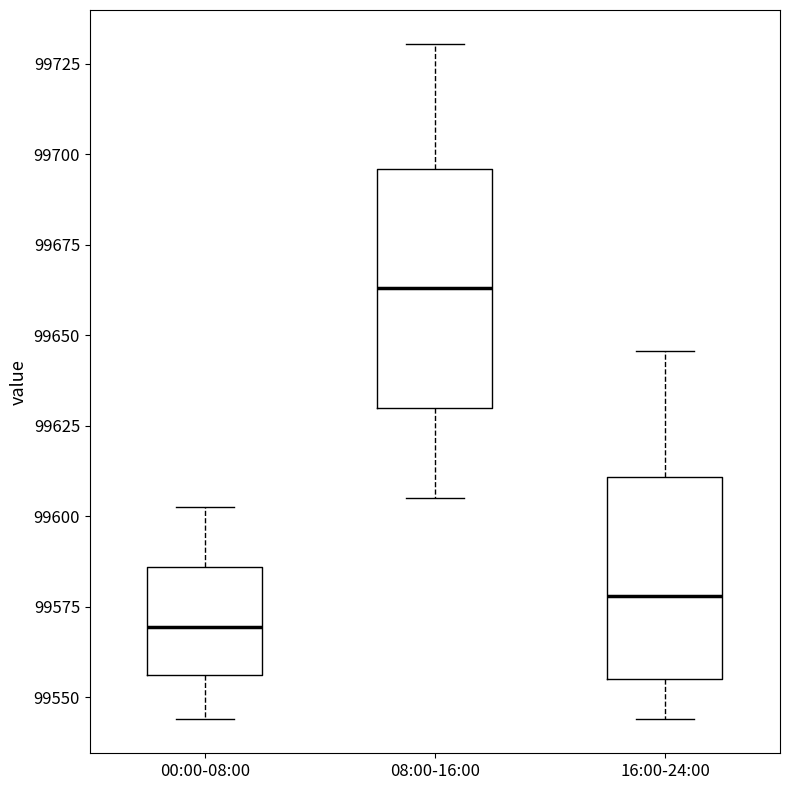

Which box's median line is the highest?

08:00-16:00